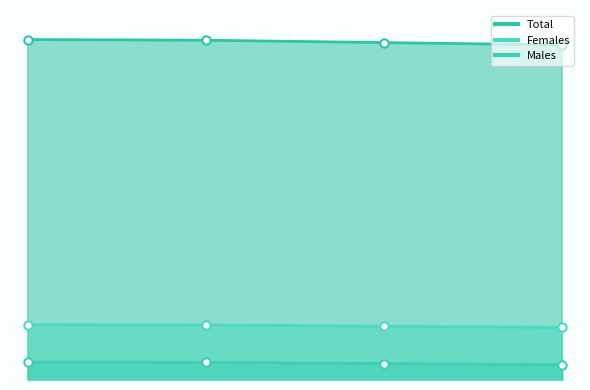

What are all the series names shown in the legend?

Males, Females, Total